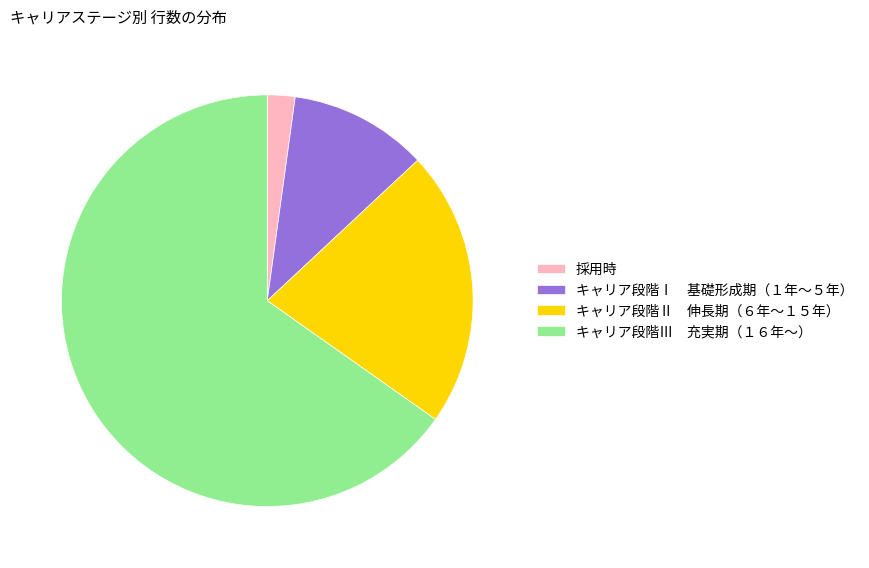

True or false: キャリア段階Ⅱ 伸長期（６年～１５年） accounts for 22% of the total.

True